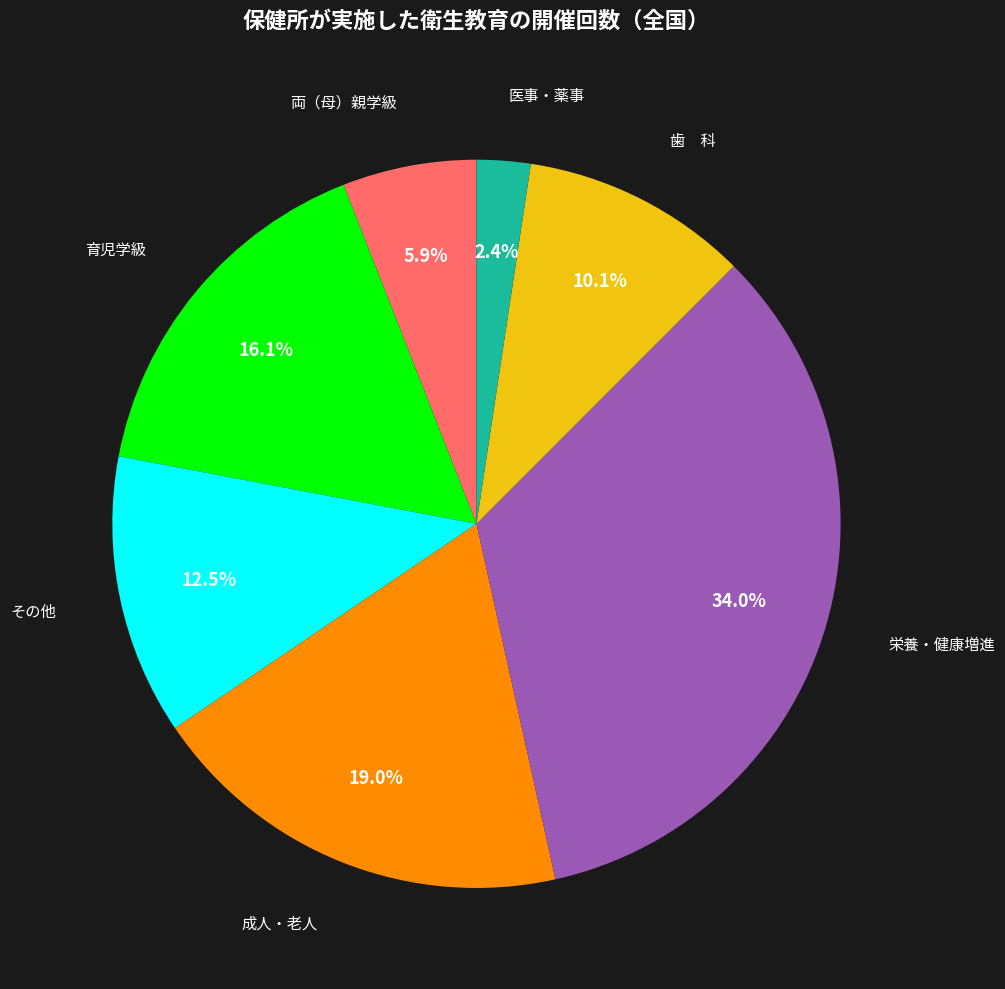

Is there any slice that represents more than half of the pie?

No